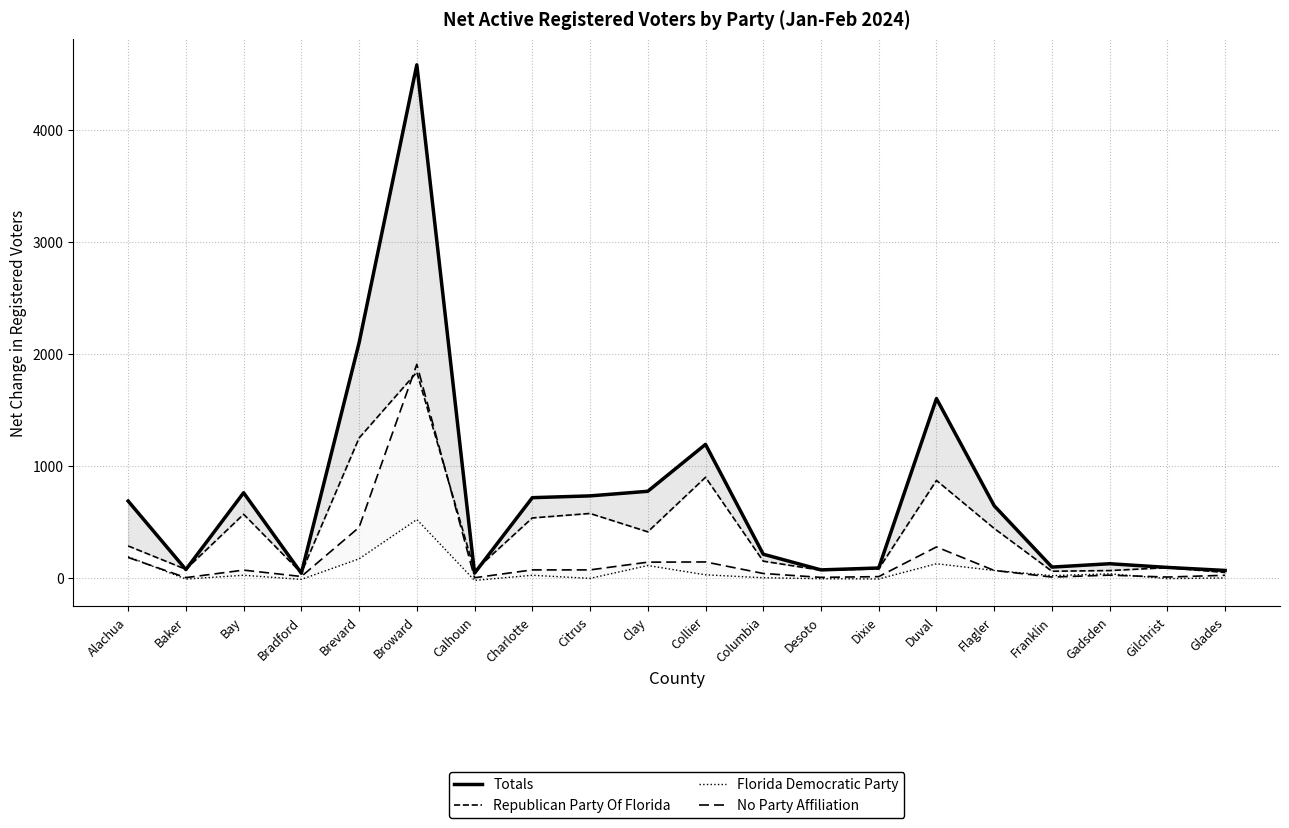

Which series has the widest spread of values?

Totals